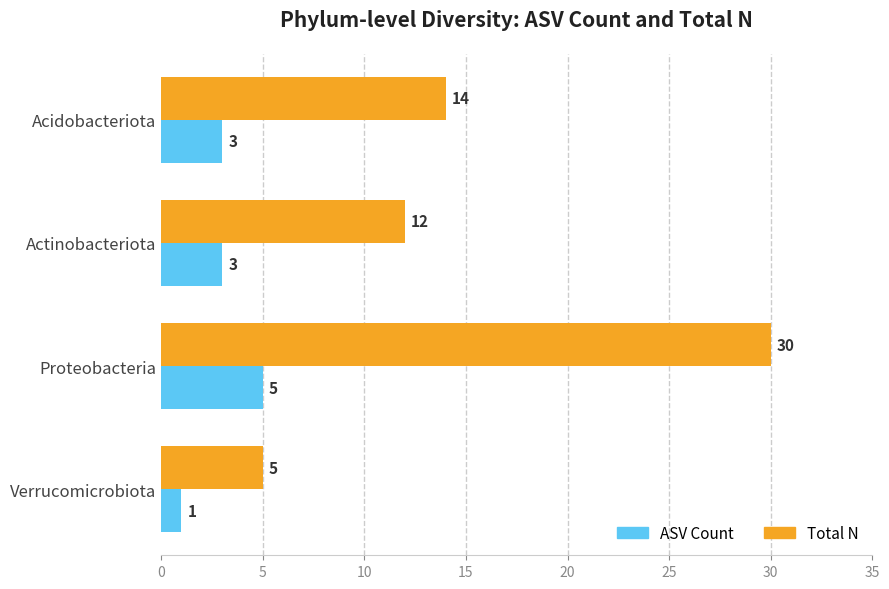

At which category is the sum across all series the highest?

Proteobacteria